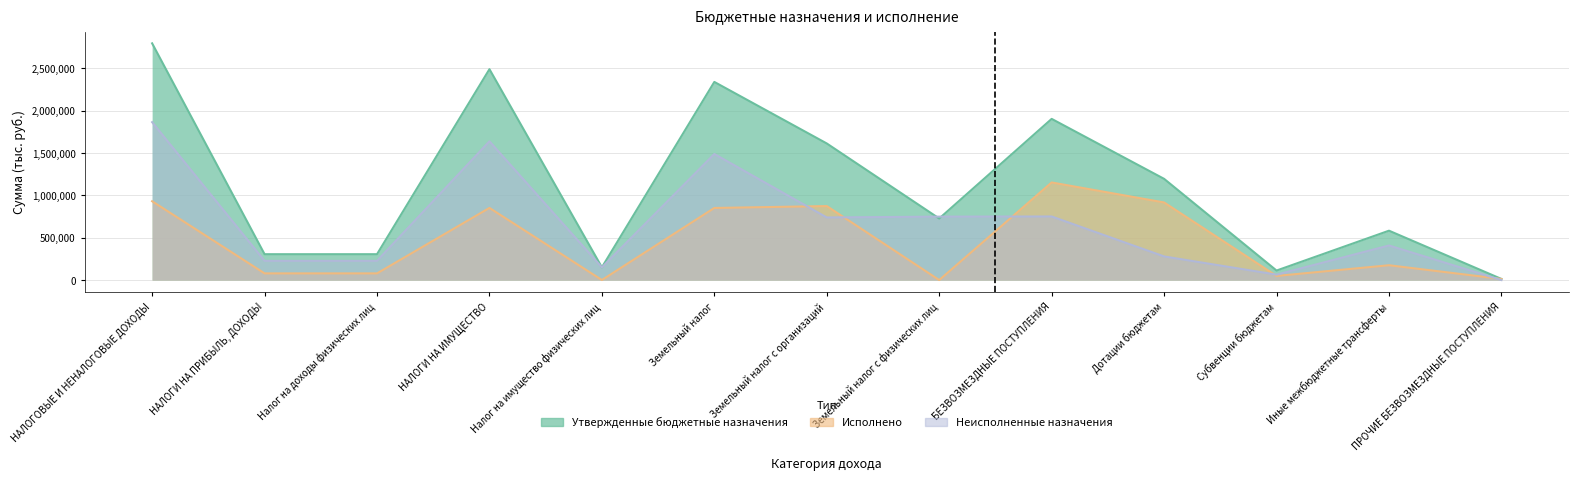

How many times do Исполнено and Неисполненные назначения cross each other?

5